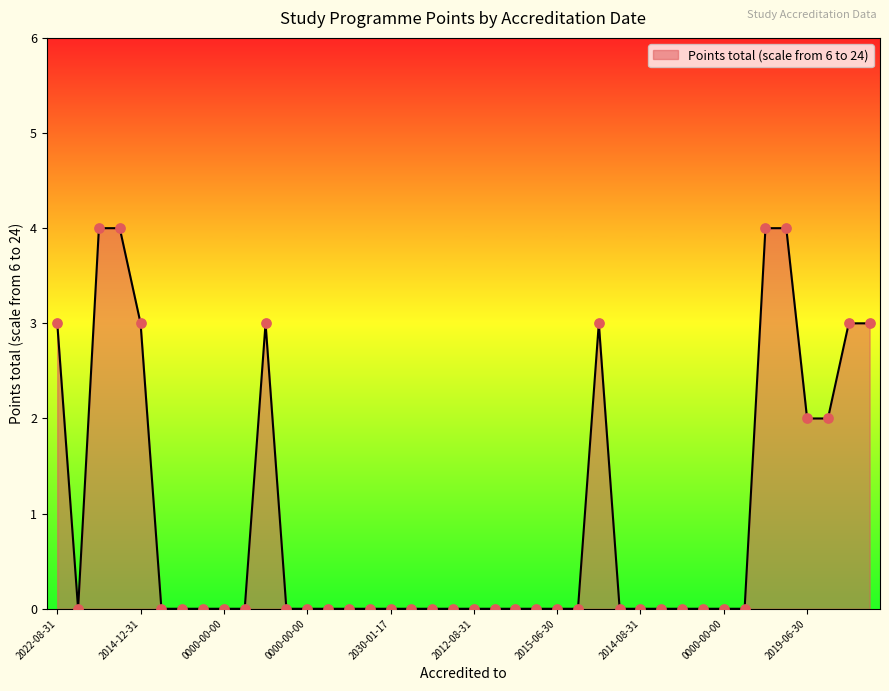

What is the difference between the maximum and minimum values?

4